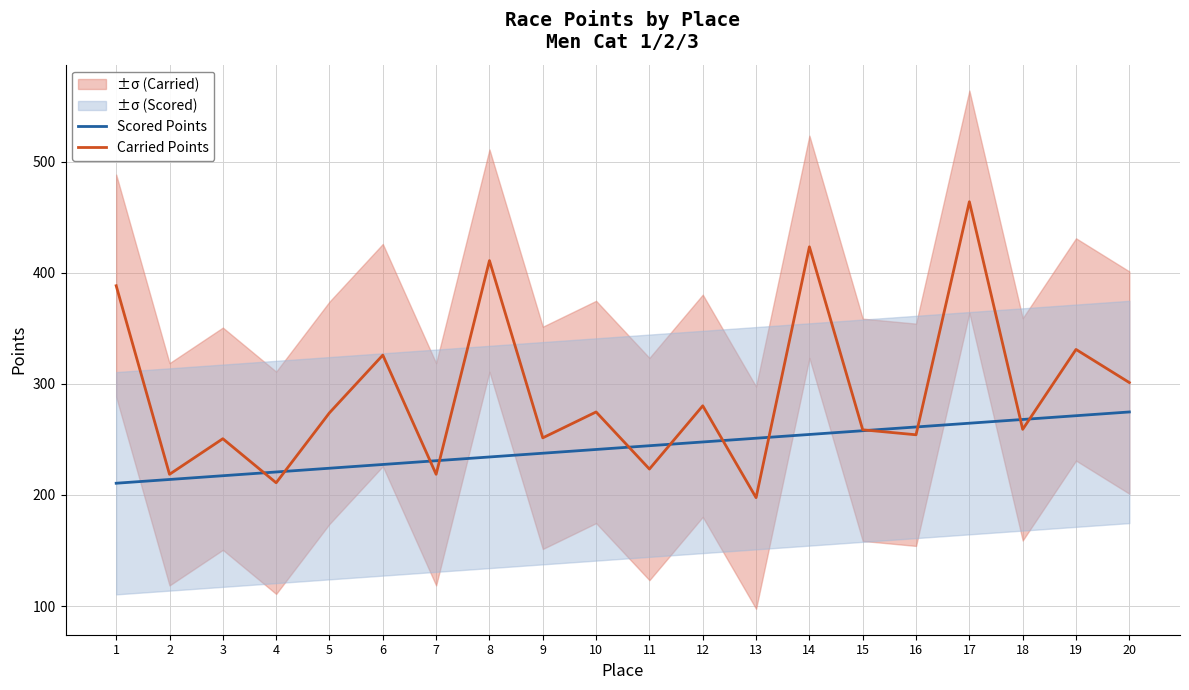

Reading right to left, transcribe all the data shown in this chart.

Scored Points: 274.7	271.3	267.9	264.5	261.2	257.8	254.4	251.0	247.7	244.3	240.9	237.5	234.2	230.8	227.4	224.0	220.7	217.3	213.9	210.5
Carried Points: 301.1	330.9	259.0	463.8	254.1	258.6	423.2	197.6	280.2	223.3	274.7	251.4	410.8	218.6	325.8	273.9	210.9	250.6	218.6	388.2